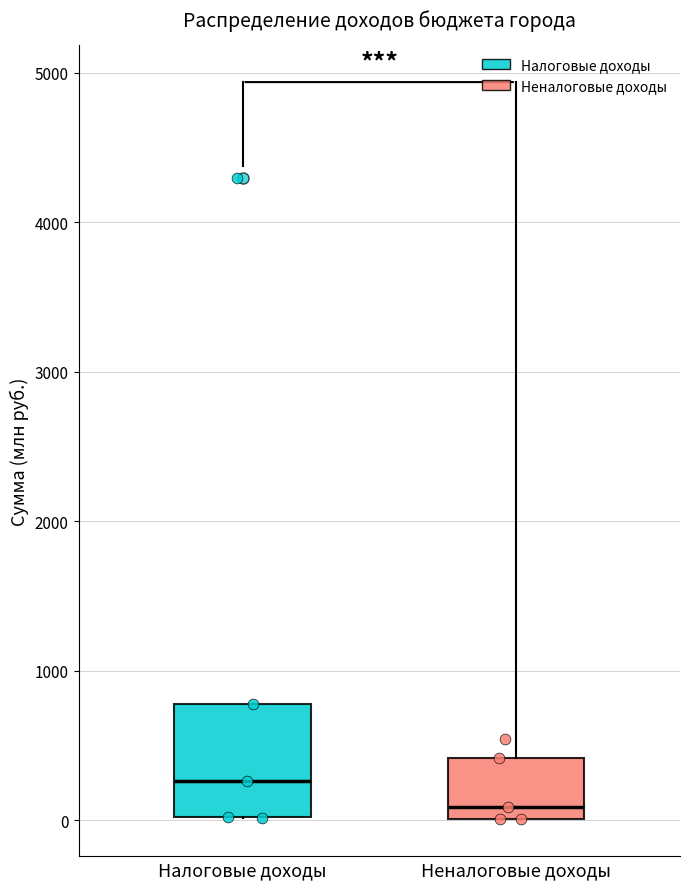

Which box has the lowest median line?

Неналоговые доходы